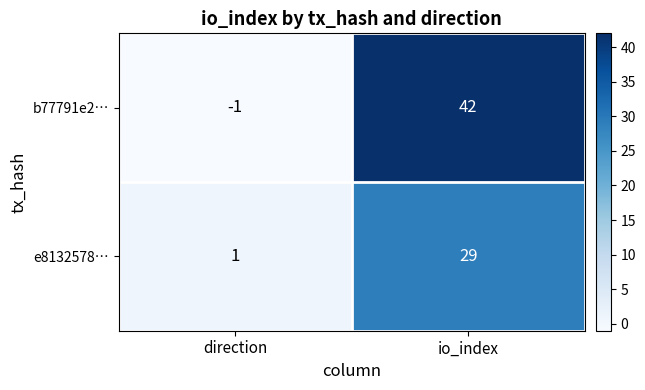

Which series changed the most between direction and io_index?

b77791e2…